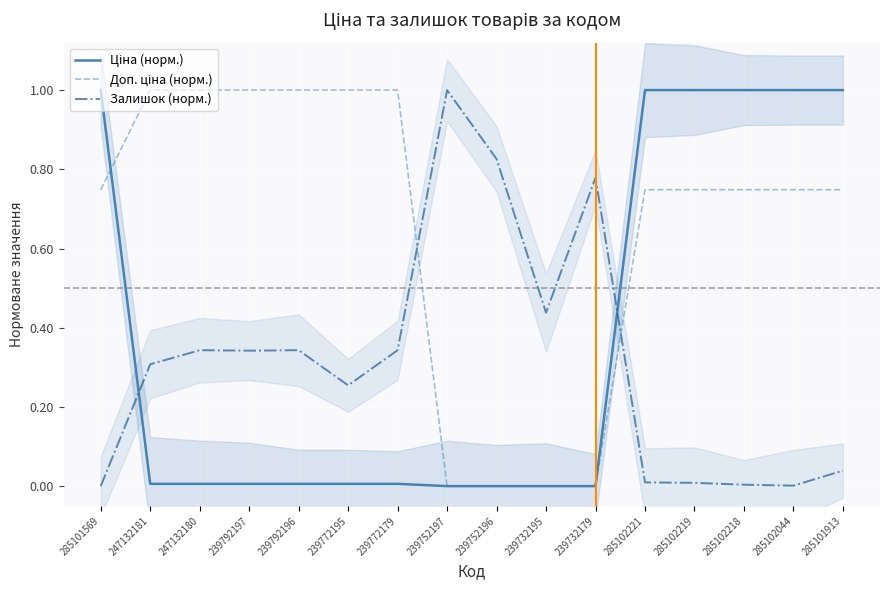

What is the difference between the second highest and minimum values in the Ціна (норм.) series?

1.0